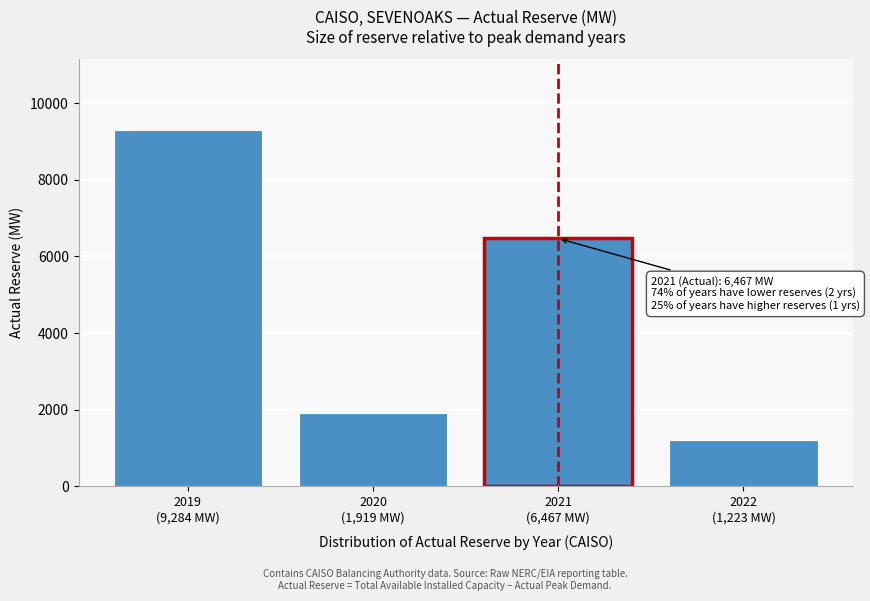

Reading right to left, what are all the values shown in this chart?

1223	6467	1919	9284